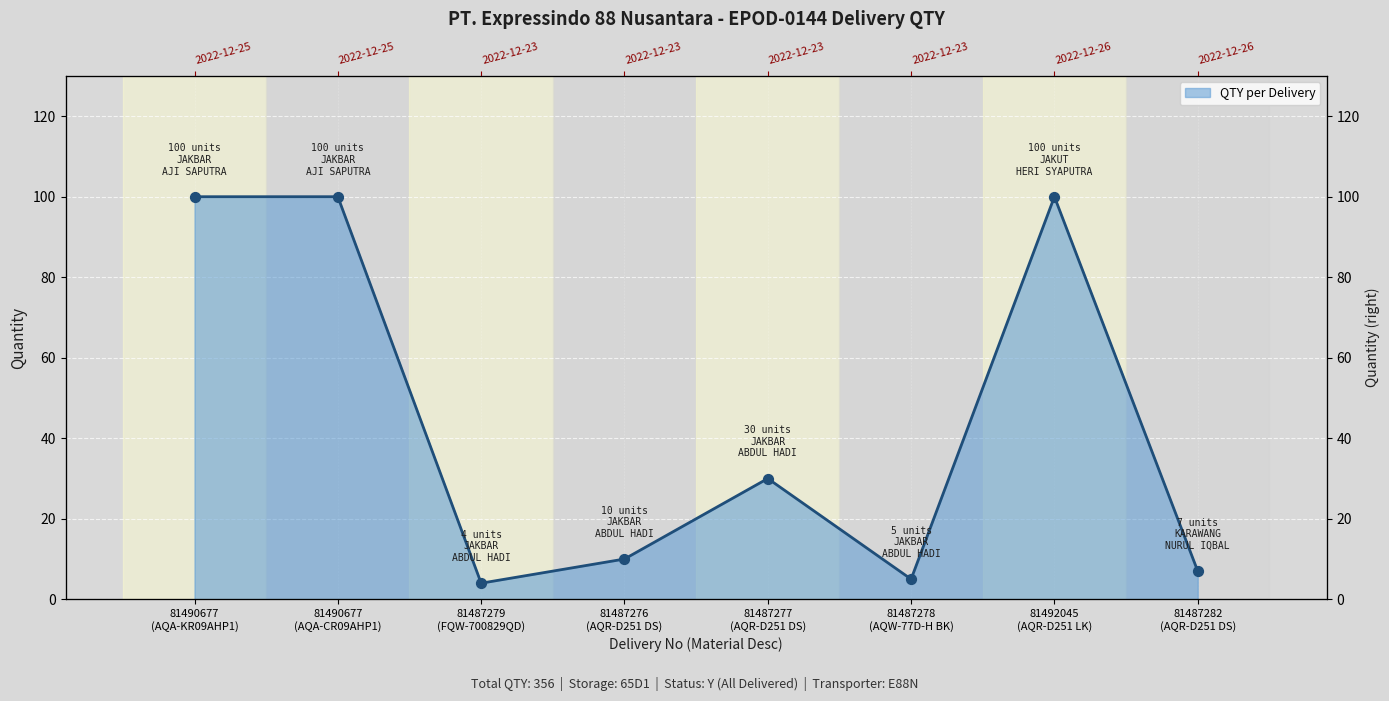

Which has a higher value, 81490677
(AQA-CR09AHP1) or 81487278
(AQW-77D-H BK)?

81490677
(AQA-CR09AHP1)